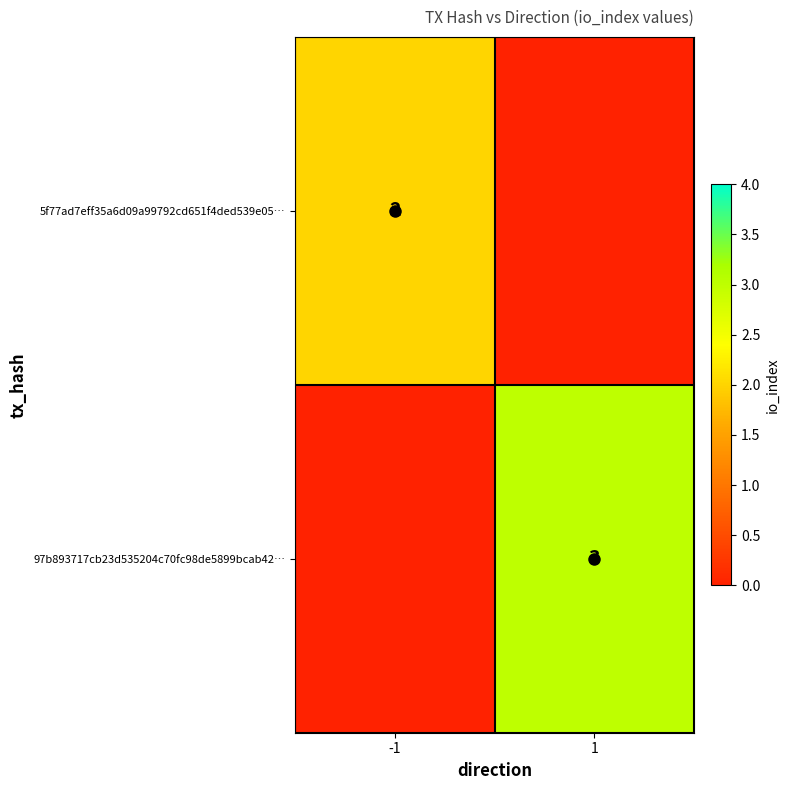

The 5f77ad7eff35a6d09a99792cd651f4ded539e05… series shows -1 at 1. True or false?

False